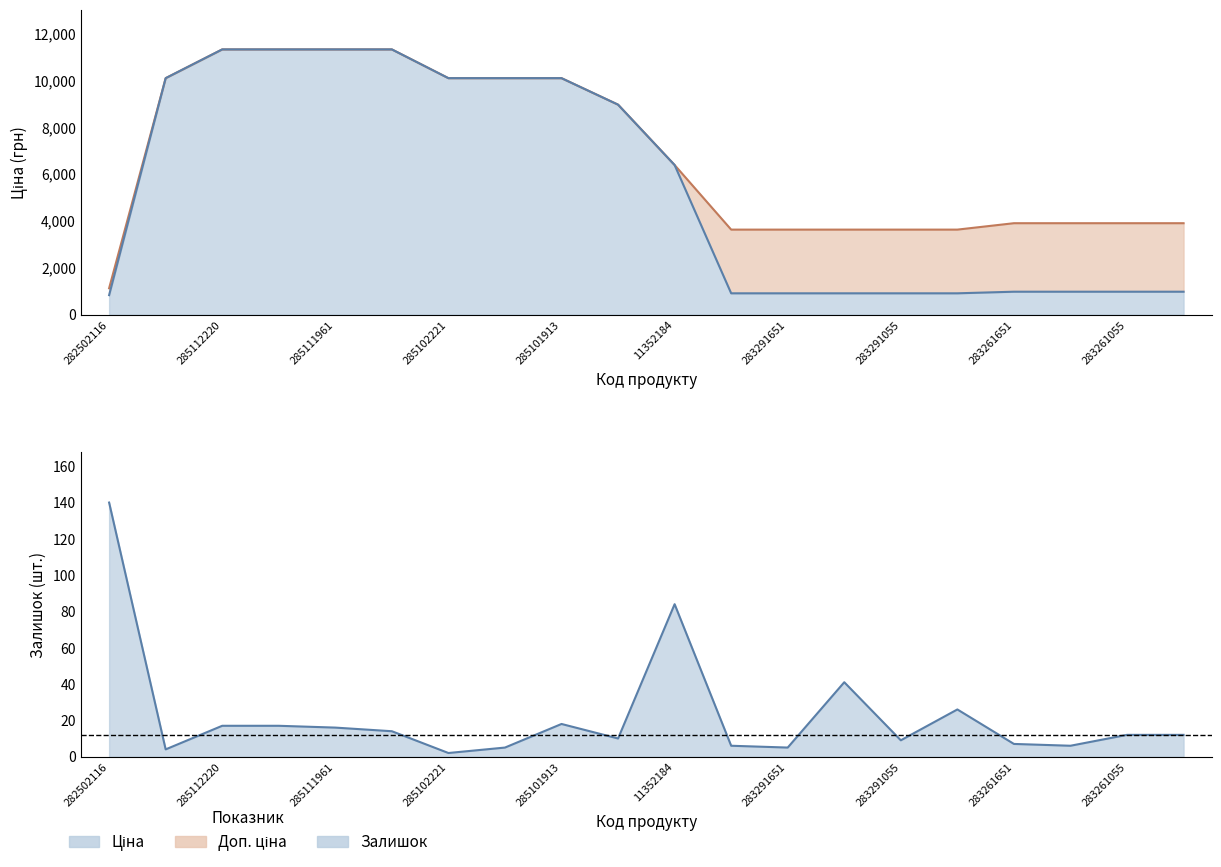

Where does the Ціна series first go above 6378?

285101569